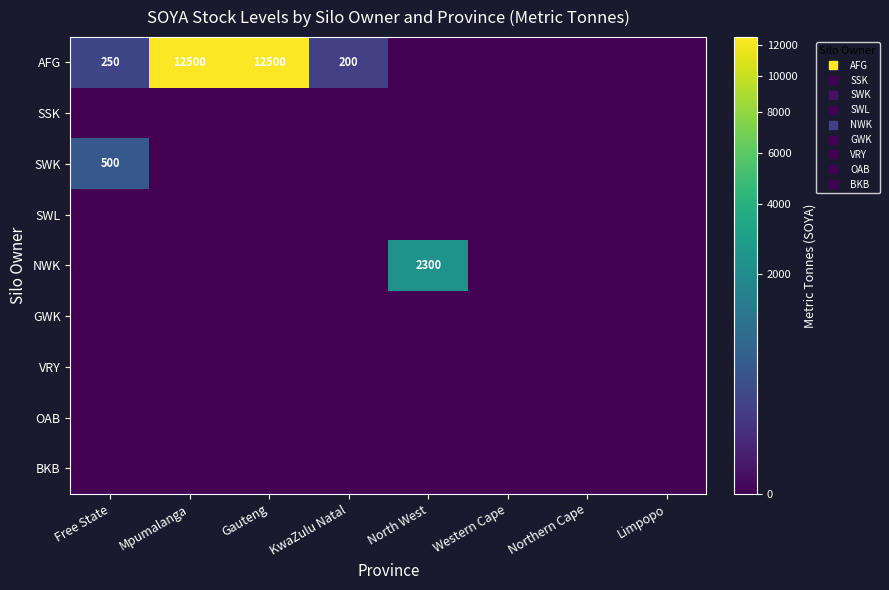

What is the total value across all series at Gauteng?

12500